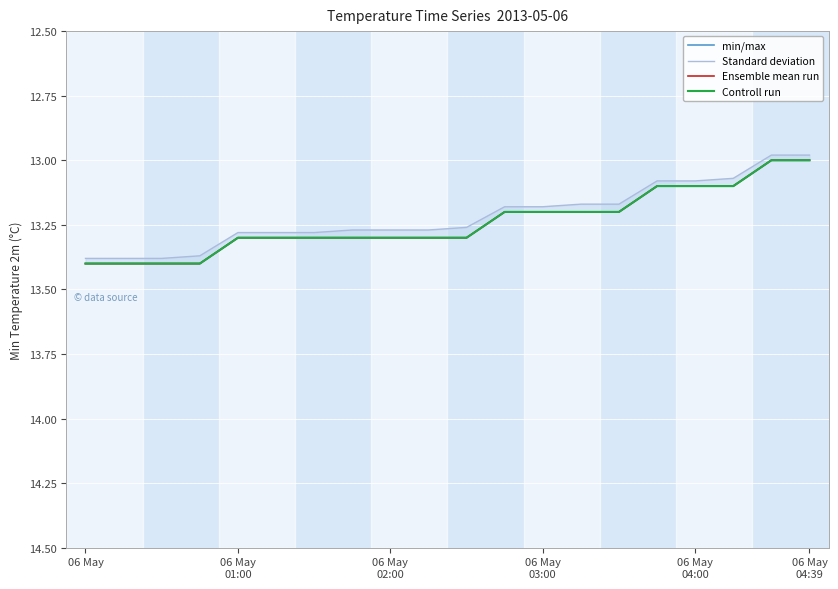

Count the number of data series in this chart.

4